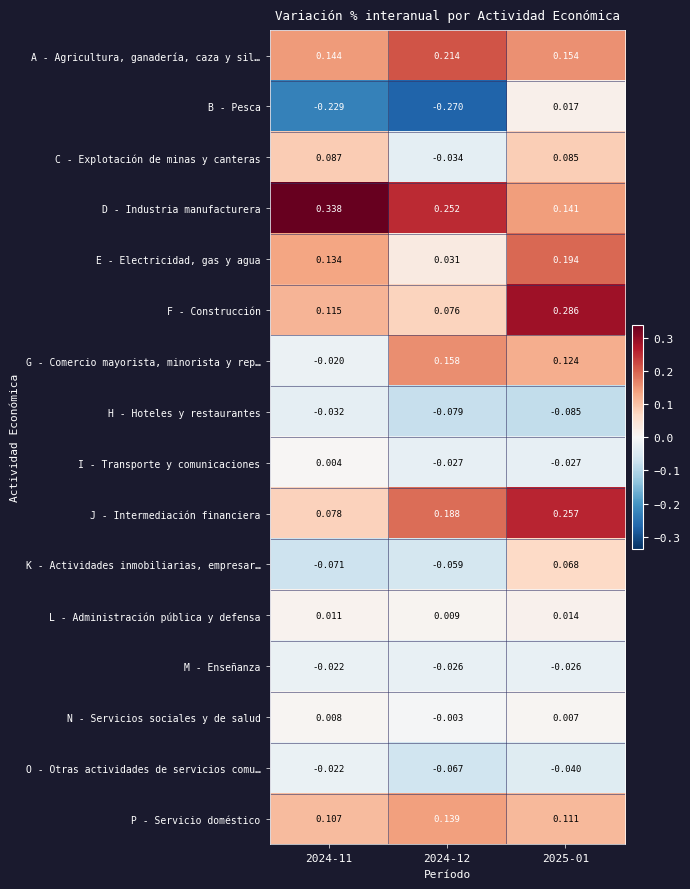

Rank the series at 2025-01 from lowest to highest value.

H - Hoteles y restaurantes, O - Otras actividades de servicios comu…, I - Transporte y comunicaciones, M - Enseñanza, N - Servicios sociales y de salud, L - Administración pública y defensa, B - Pesca, K - Actividades inmobiliarias, empresar…, C - Explotación de minas y canteras, P - Servicio doméstico, G - Comercio mayorista, minorista y rep…, D - Industria manufacturera, A - Agricultura, ganadería, caza y sil…, E - Electricidad, gas y agua, J - Intermediación financiera, F - Construcción